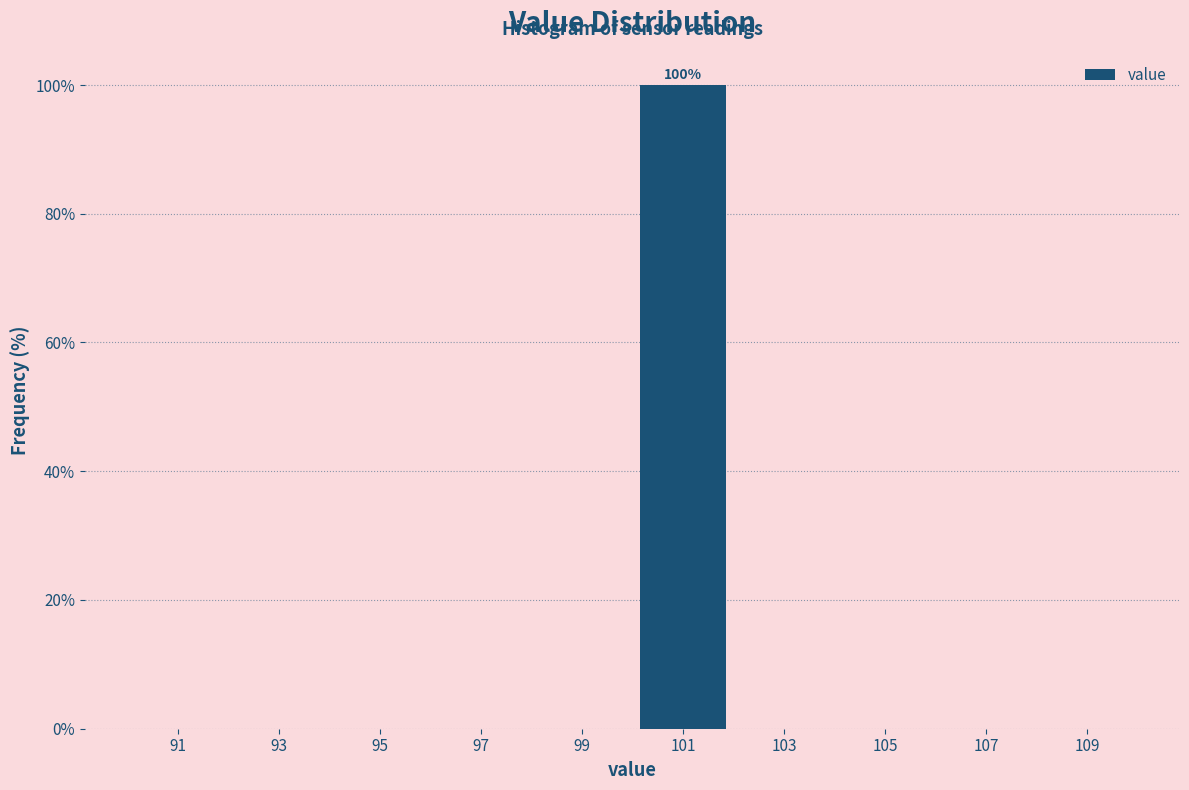

Which range on the x-axis has the tallest bar?

100 to 102